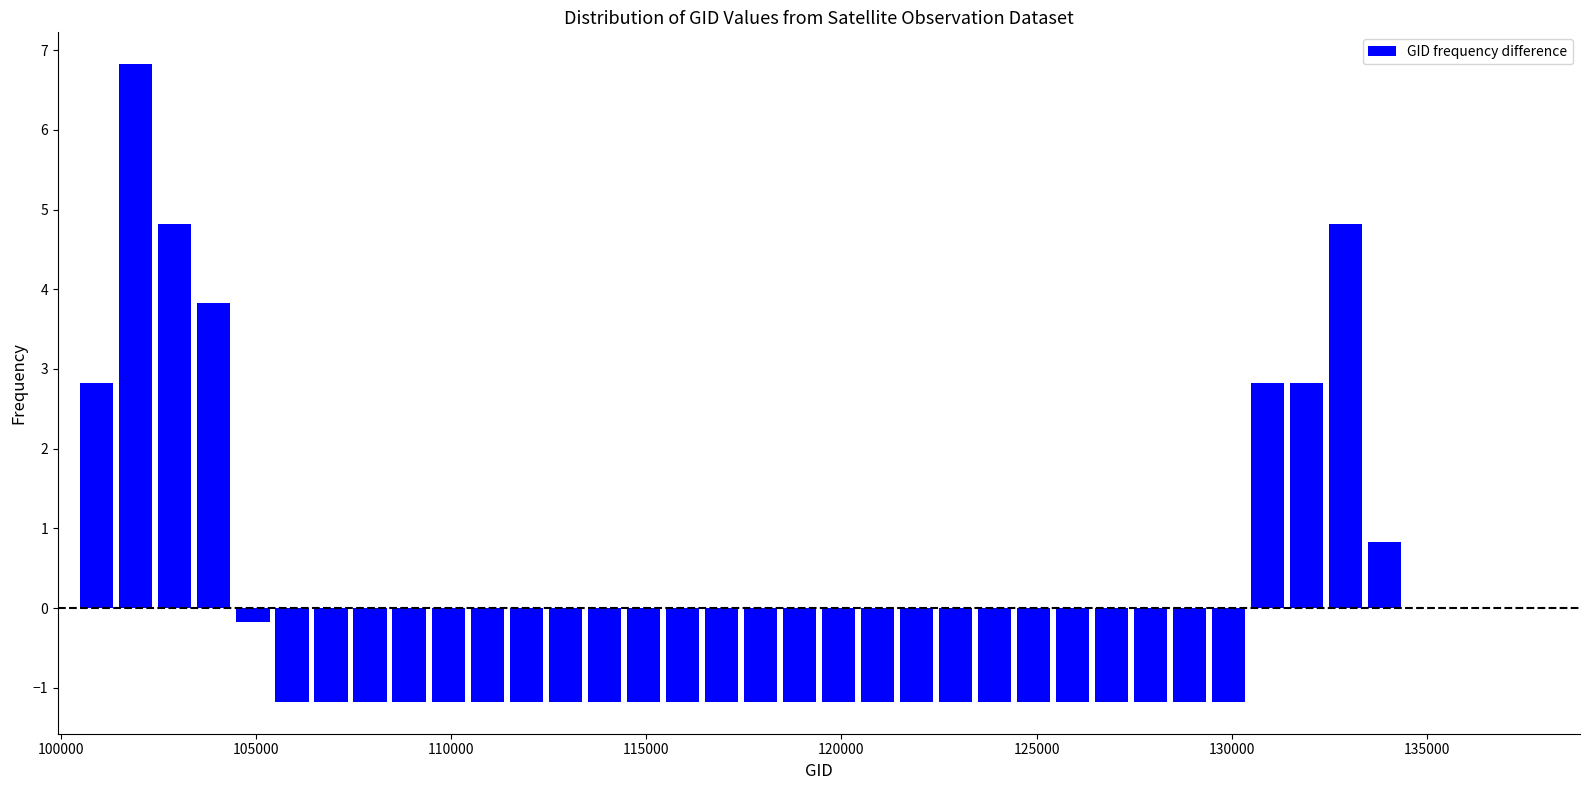

Around what value on the x-axis is the tallest bar? Give the approximate position of its centre, as read against the axis.

102000